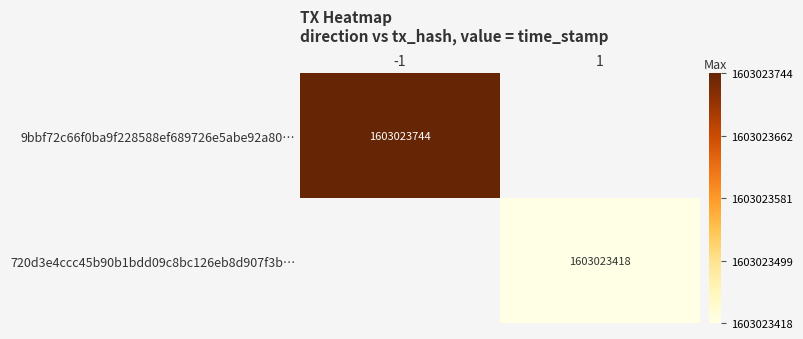

How many series are shown in this chart?

2